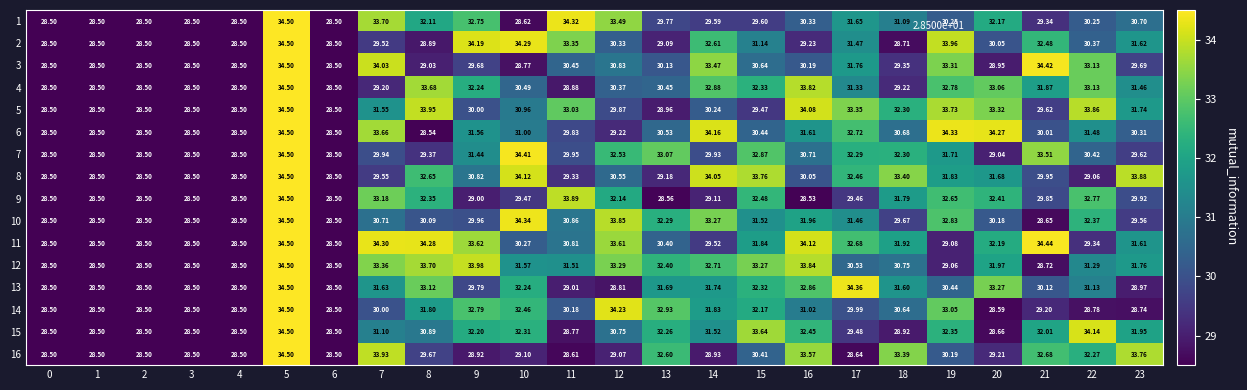

What is the total value across all series at 6?

456.0